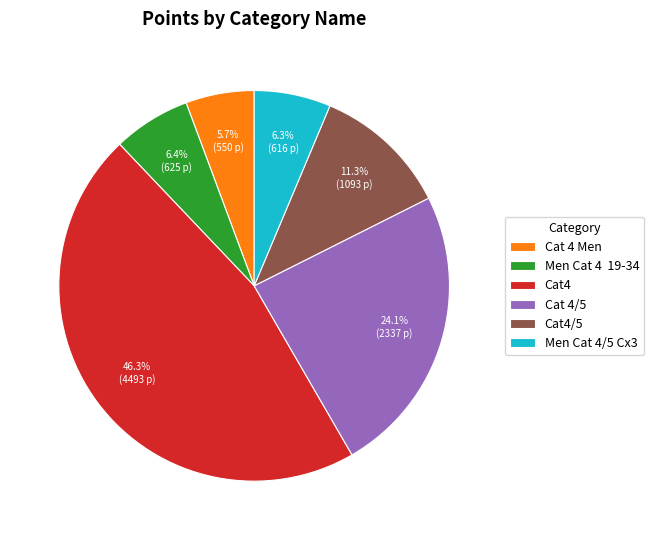

Which category has the smallest portion of the pie?

Cat 4 Men